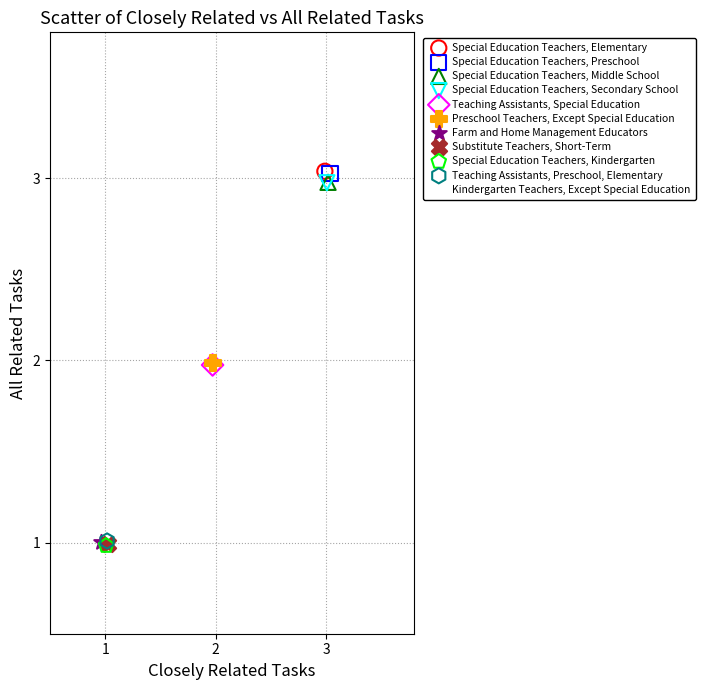

What are all the series names shown in the legend?

Special Education Teachers, Elementary, Special Education Teachers, Preschool, Special Education Teachers, Middle School, Special Education Teachers, Secondary School, Teaching Assistants, Special Education, Preschool Teachers, Except Special Education, Farm and Home Management Educators, Substitute Teachers, Short-Term, Special Education Teachers, Kindergarten, Teaching Assistants, Preschool, Elementary, Kindergarten Teachers, Except Special Education